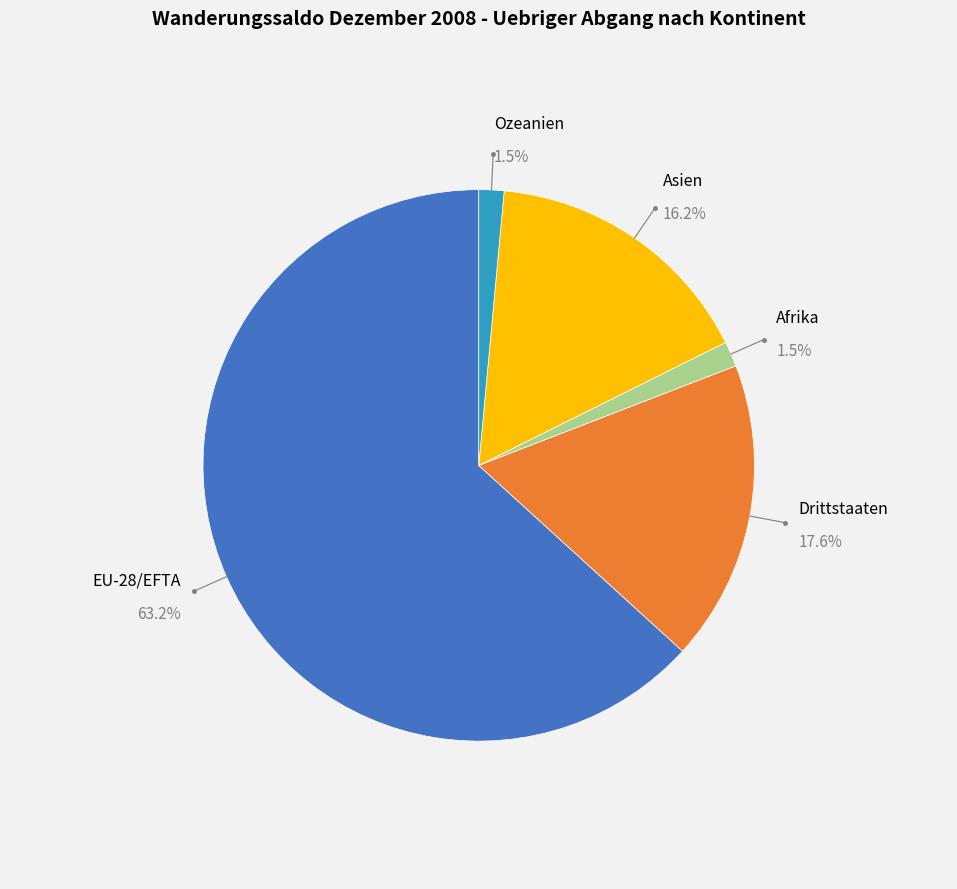

Which slice is the smallest?

Afrika